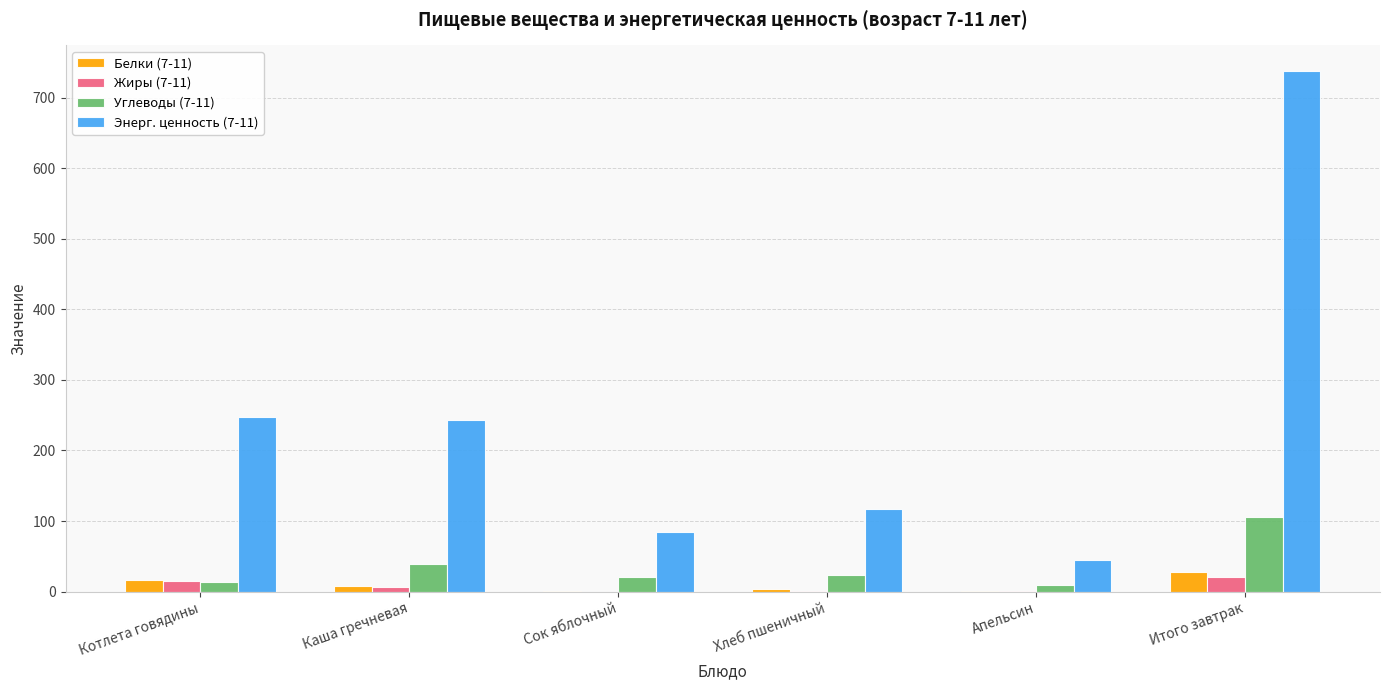

The value of Энерг. ценность (7-11) at Сок яблочный is 84.0. True or false?

True